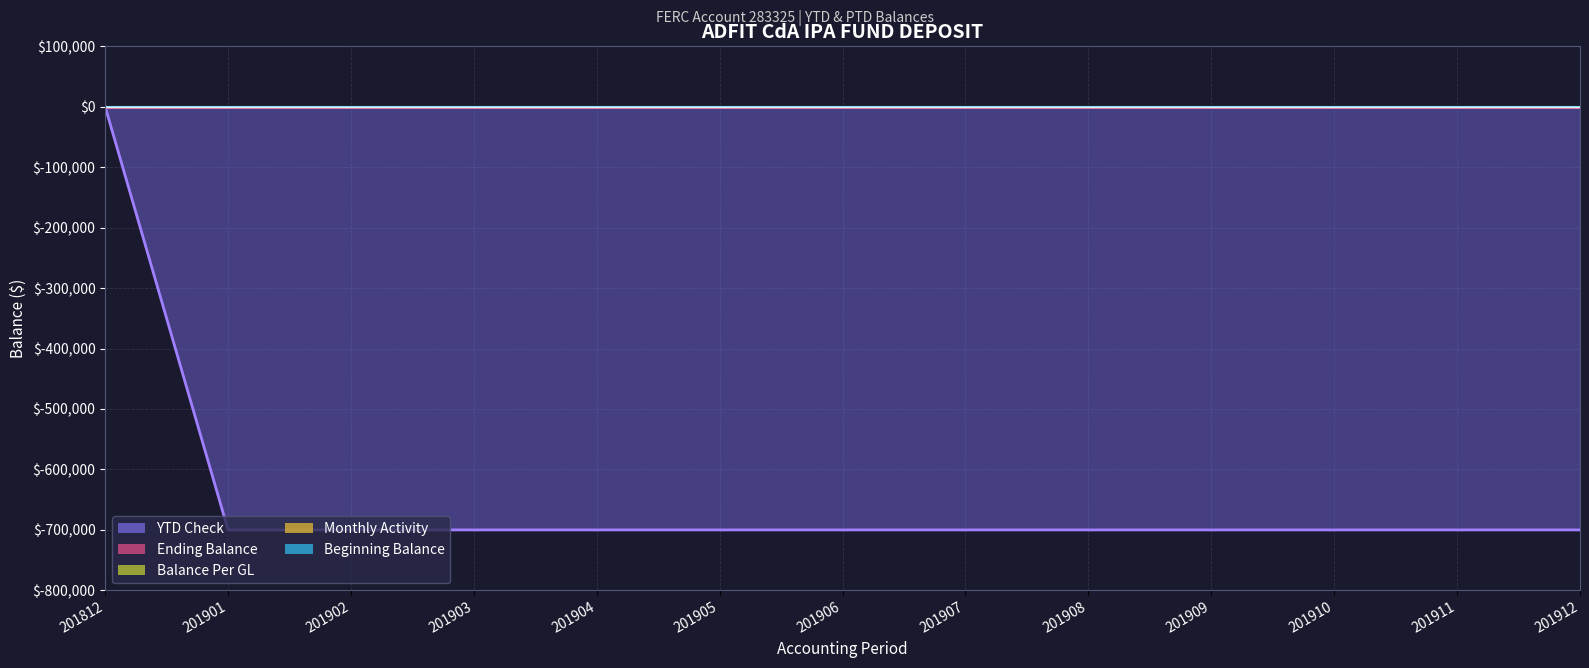

Reading left to right, what are all the values shown in this chart?

Beginning Balance: 201812=0	201901=0	201902=0	201903=0	201904=0	201905=0	201906=0	201907=0	201908=0	201909=0	201910=0	201911=0	201912=0
Monthly Activity: 201812=0	201901=0	201902=0	201903=0	201904=0	201905=0	201906=0	201907=0	201908=0	201909=0	201910=0	201911=0	201912=0
Balance Per GL: 201812=0	201901=0	201902=0	201903=0	201904=0	201905=0	201906=0	201907=0	201908=0	201909=0	201910=0	201911=0	201912=0
Ending Balance: 201812=0	201901=0	201902=0	201903=0	201904=0	201905=0	201906=0	201907=0	201908=0	201909=0	201910=0	201911=0	201912=0
YTD Check: 201812=0	201901=-700000	201902=-700000	201903=-700000	201904=-700000	201905=-700000	201906=-700000	201907=-700000	201908=-700000	201909=-700000	201910=-700000	201911=-700000	201912=-700000